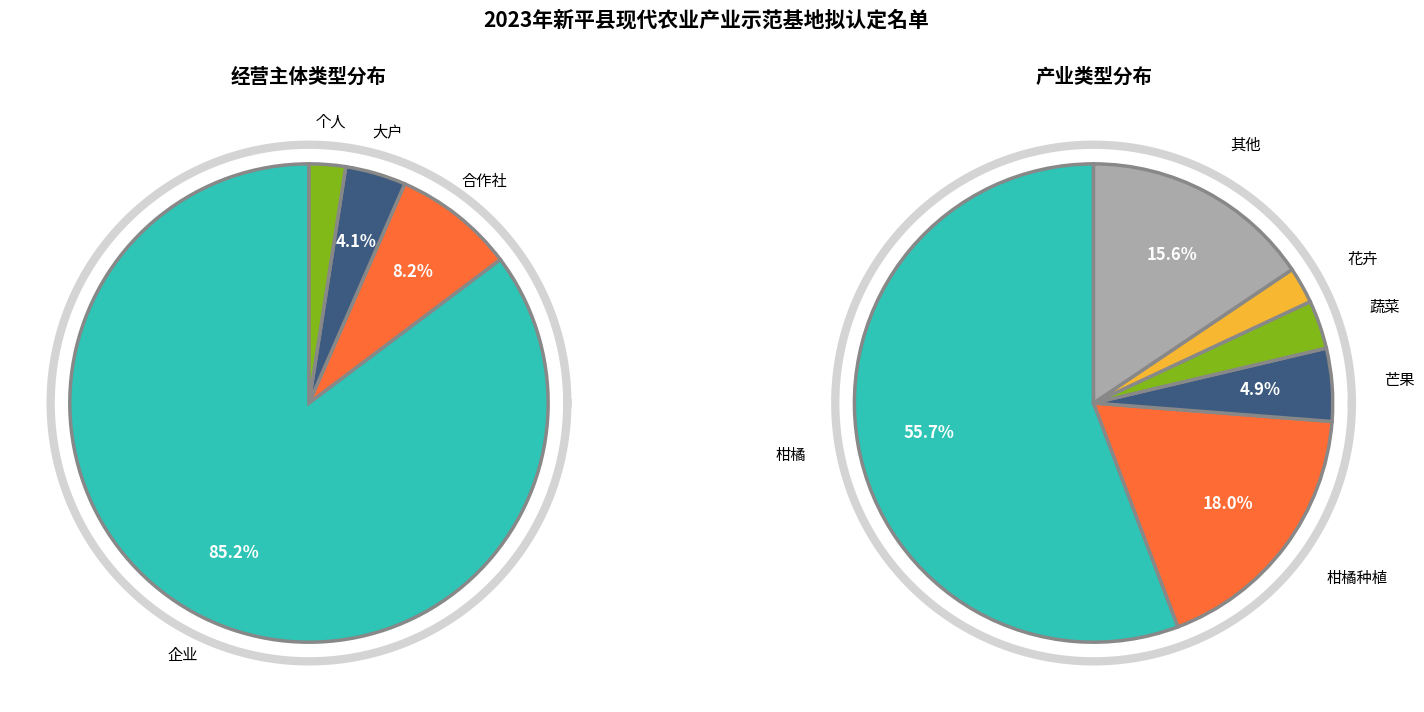

How many segments does this pie chart have?

4